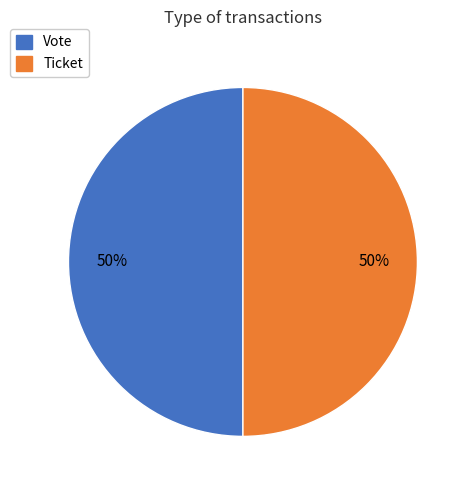

How many segments does this pie chart have?

2